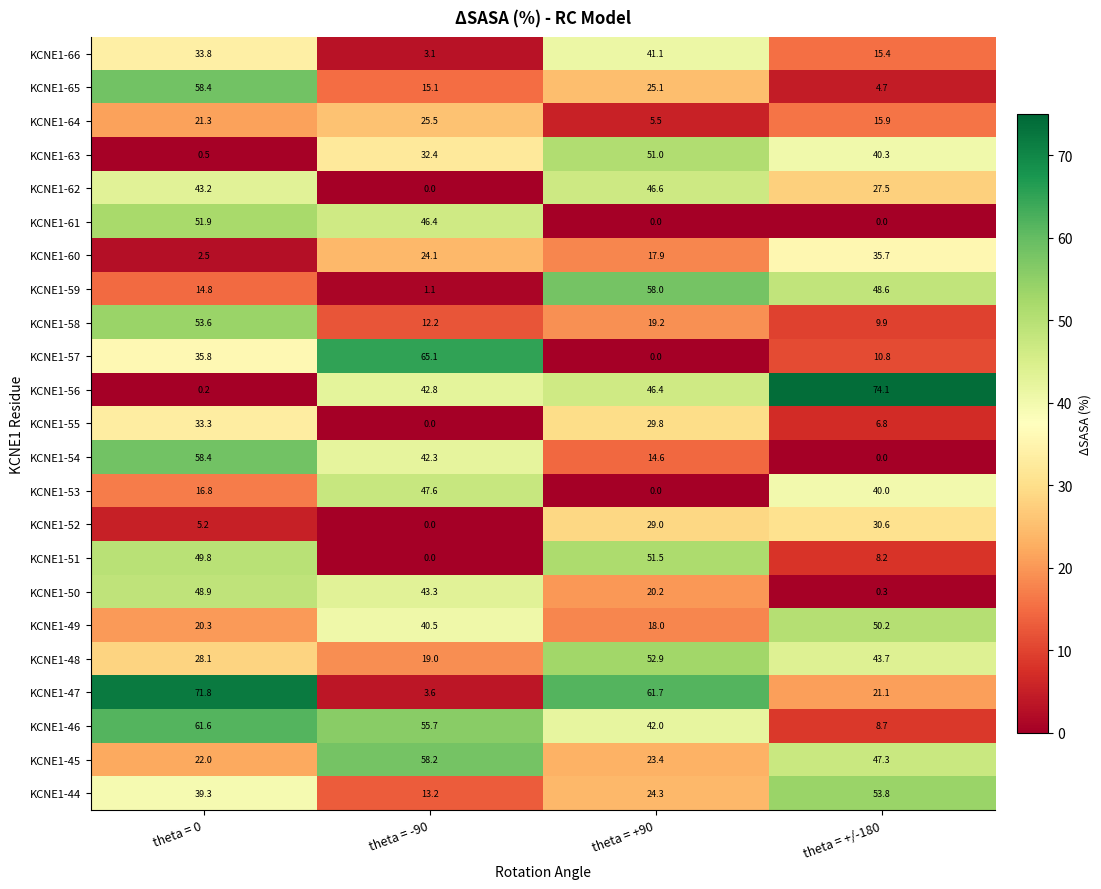

Which series has the largest range (max minus min)?

KCNE1-56